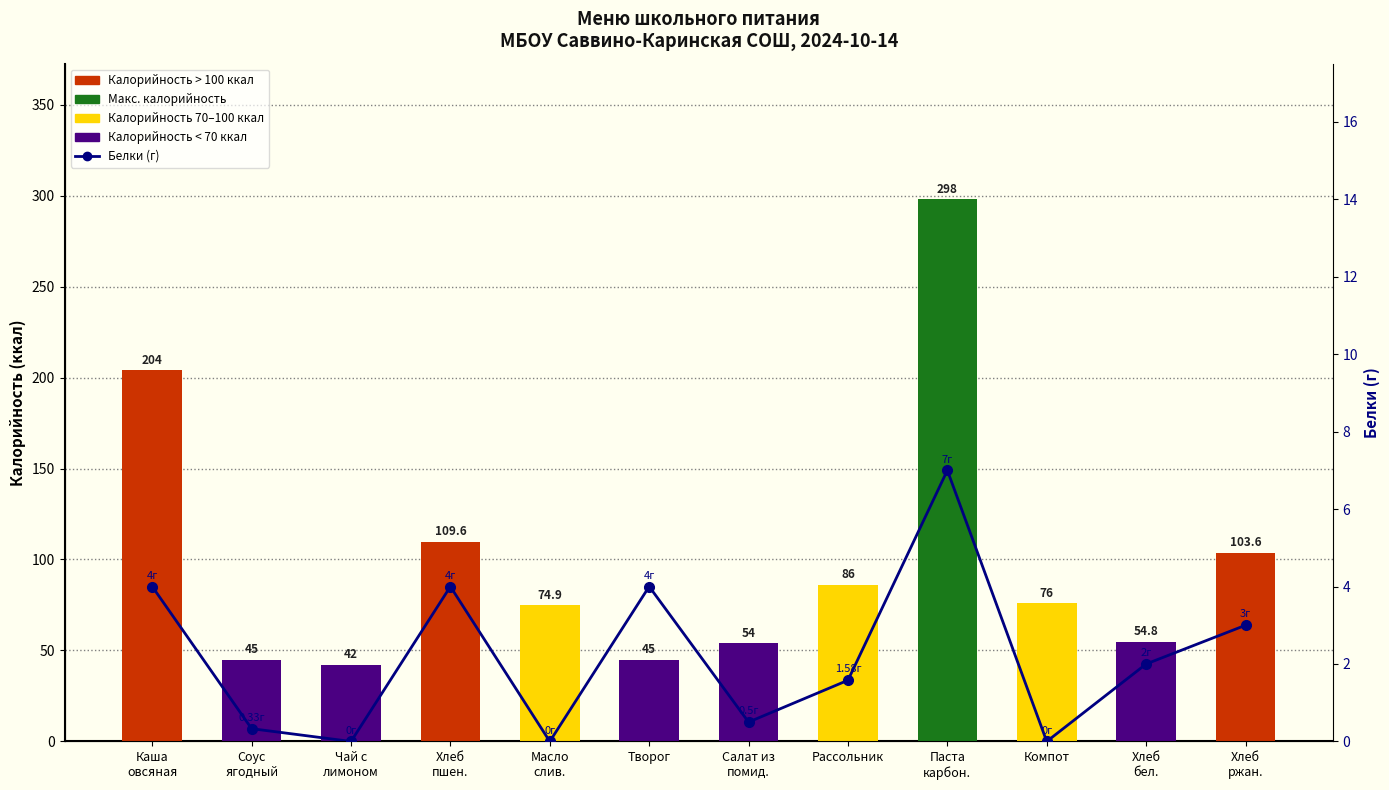

Is it true that Белки equals 0.5 at Салат из
помид.?

True